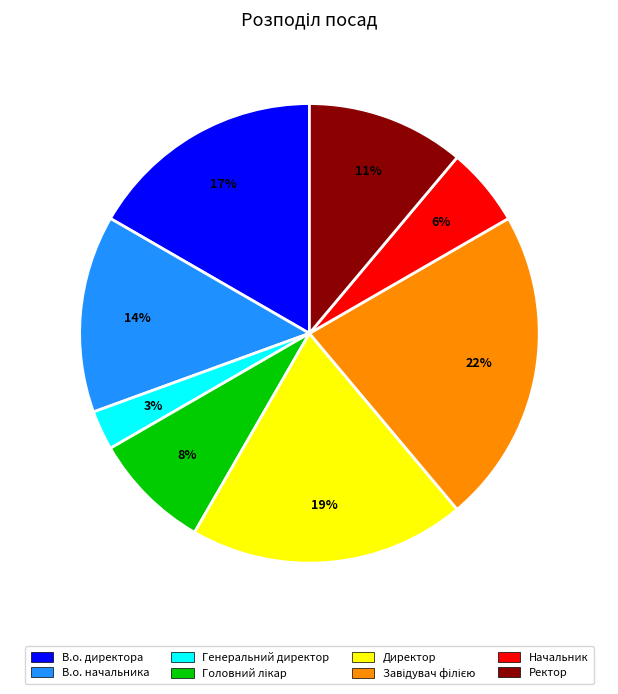

Do Генеральний директор and В.о. директора together represent more than half of the pie?

No